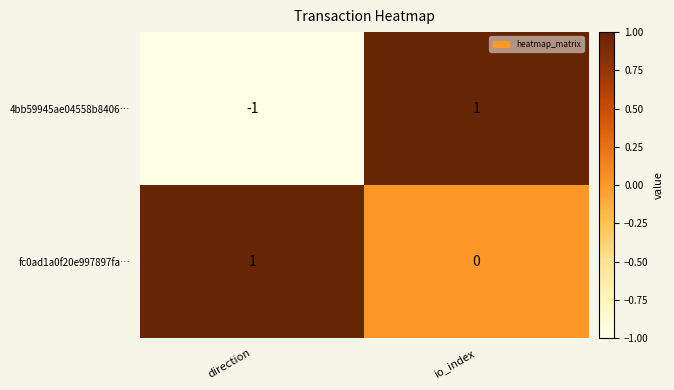

Which series has the largest range (max minus min)?

4bb59945ae04558b8406…